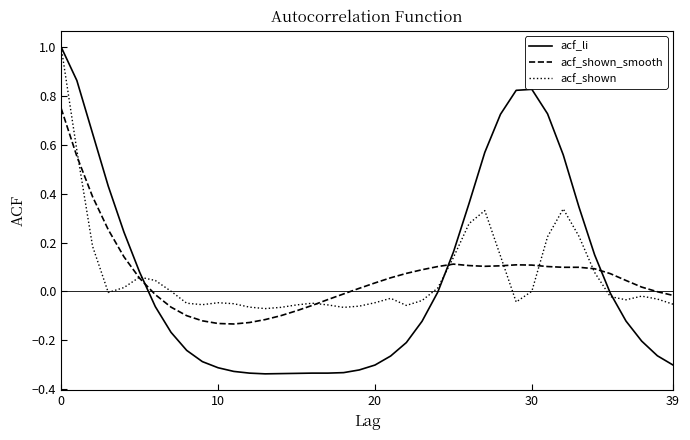

Which series has the widest spread of values?

acf_li